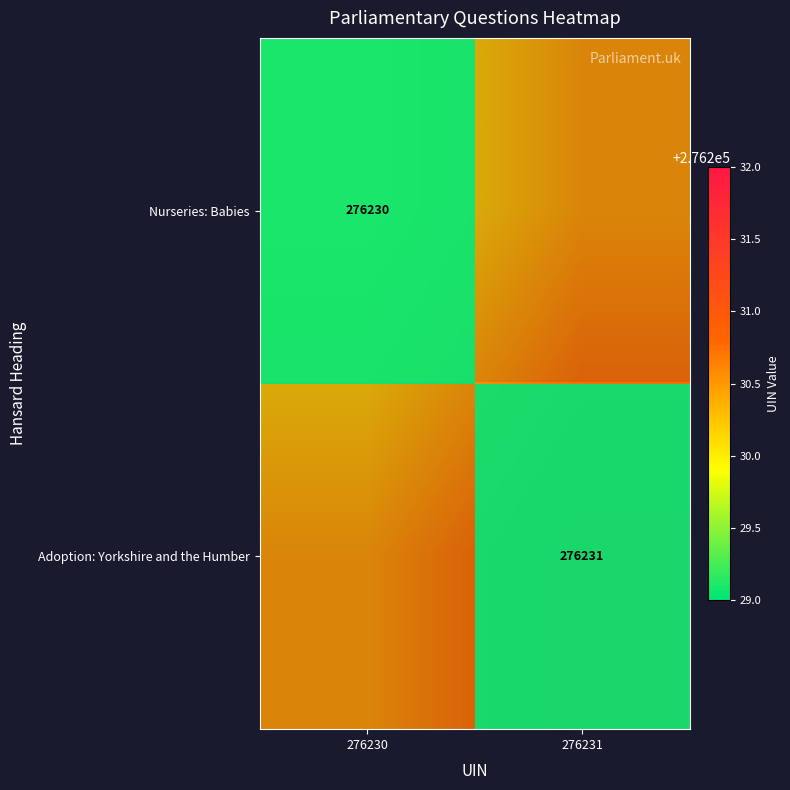

At how many categories does at least one series exceed 276230?

2